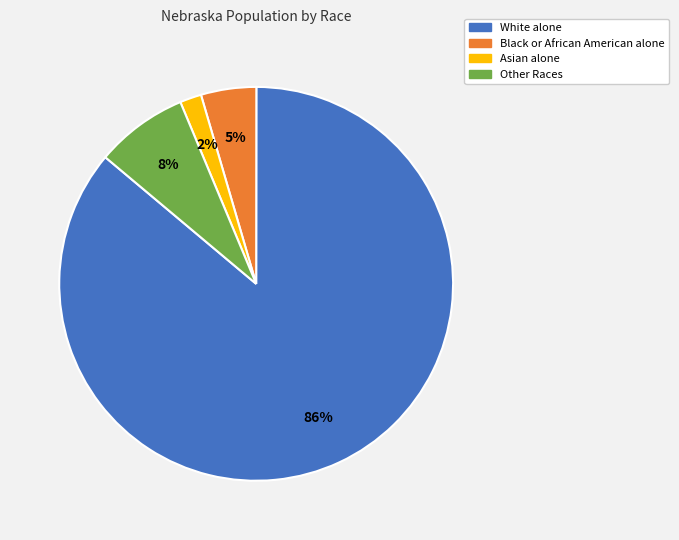

Rank the categories by value from lowest to highest.

Asian alone, Black or African American alone, Other Races, White alone